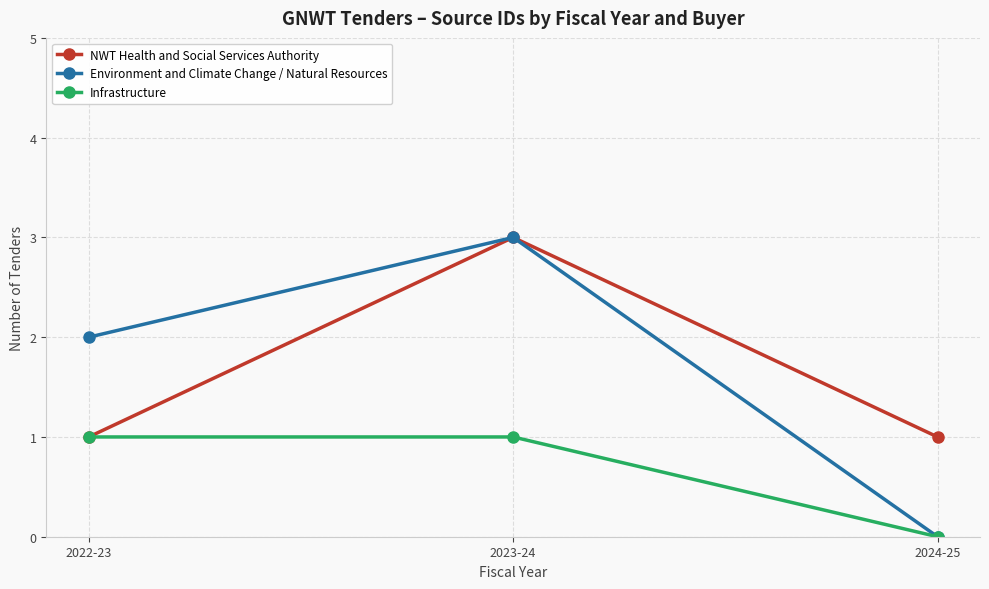

Does the chart have visible grid lines?

Yes